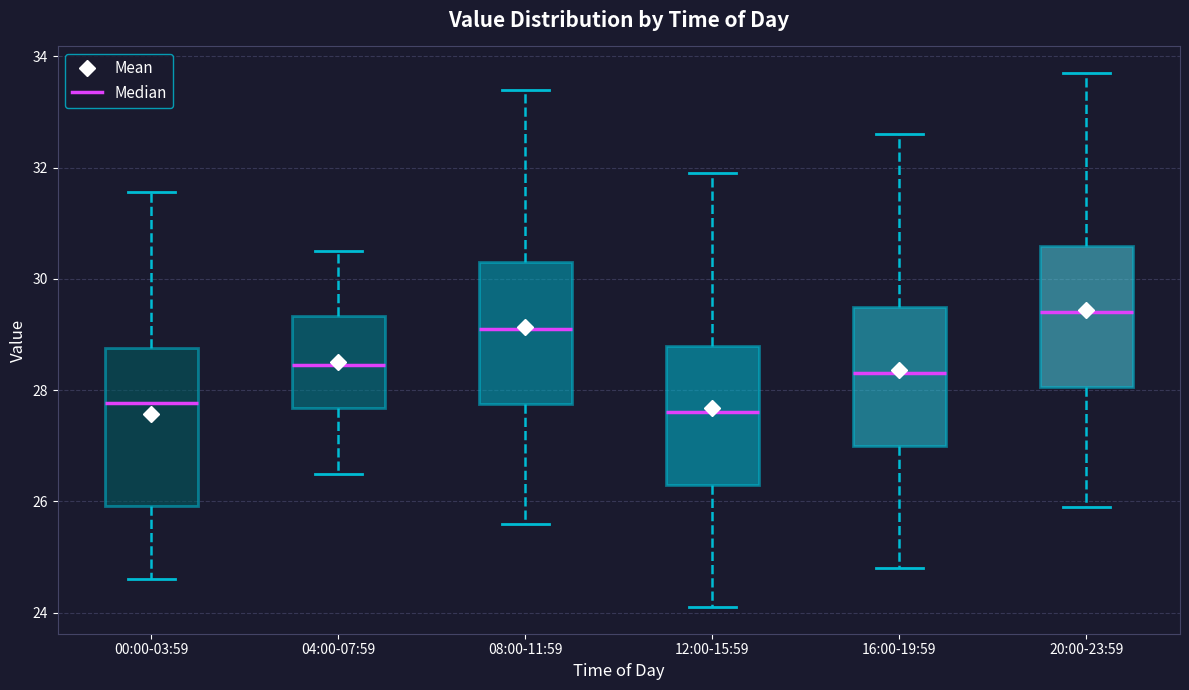

Which box is the tallest, from its lower edge to its upper edge?

00:00-03:59